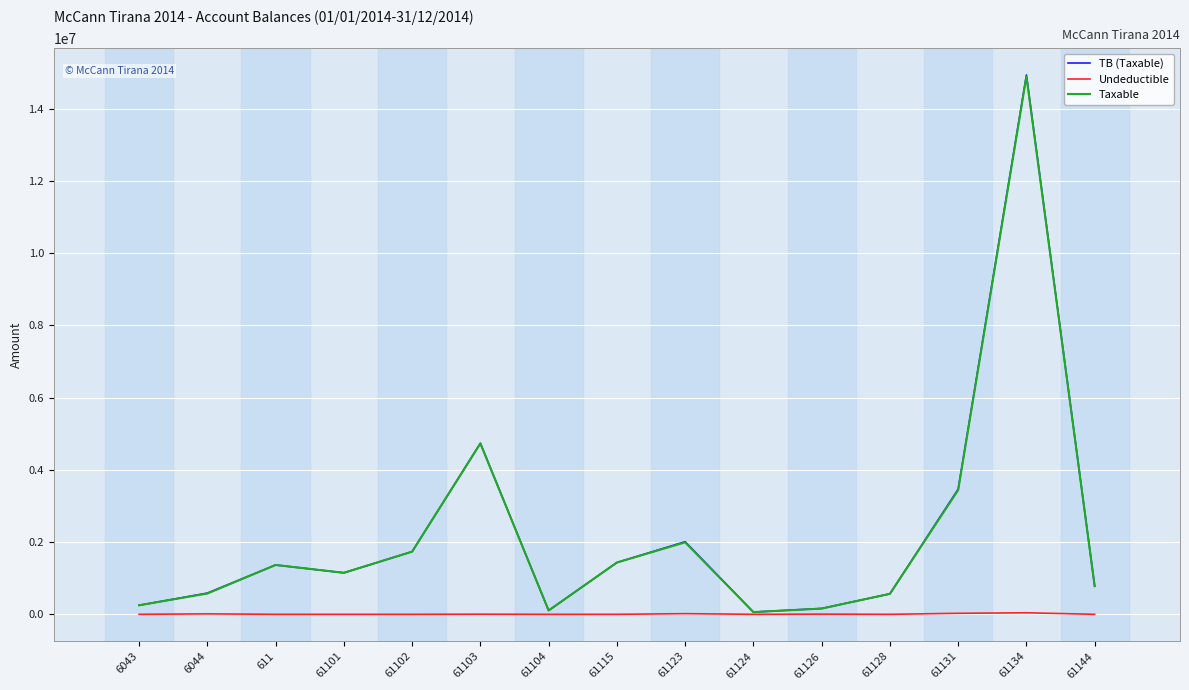

What are all the series names shown in the legend?

TB (Taxable), Undeductible, Taxable